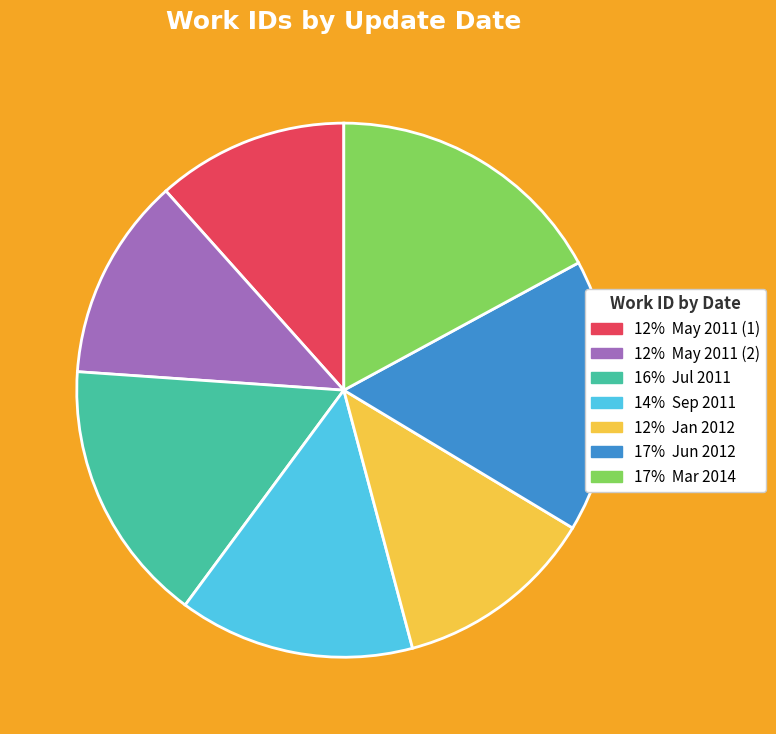

Count the number of slices in the pie.

7